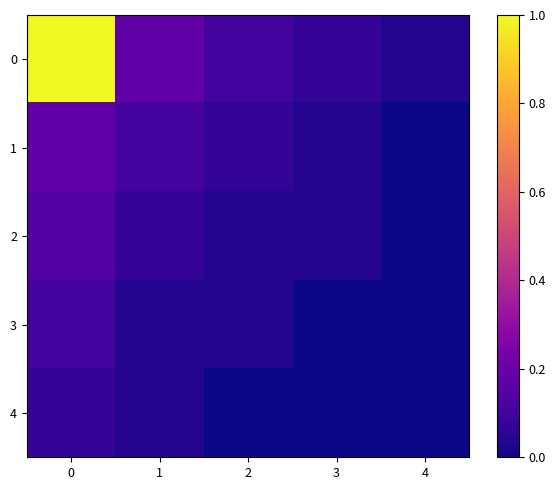

Rank the series at 1 from highest to lowest value.

0, 1, 2, 3, 4